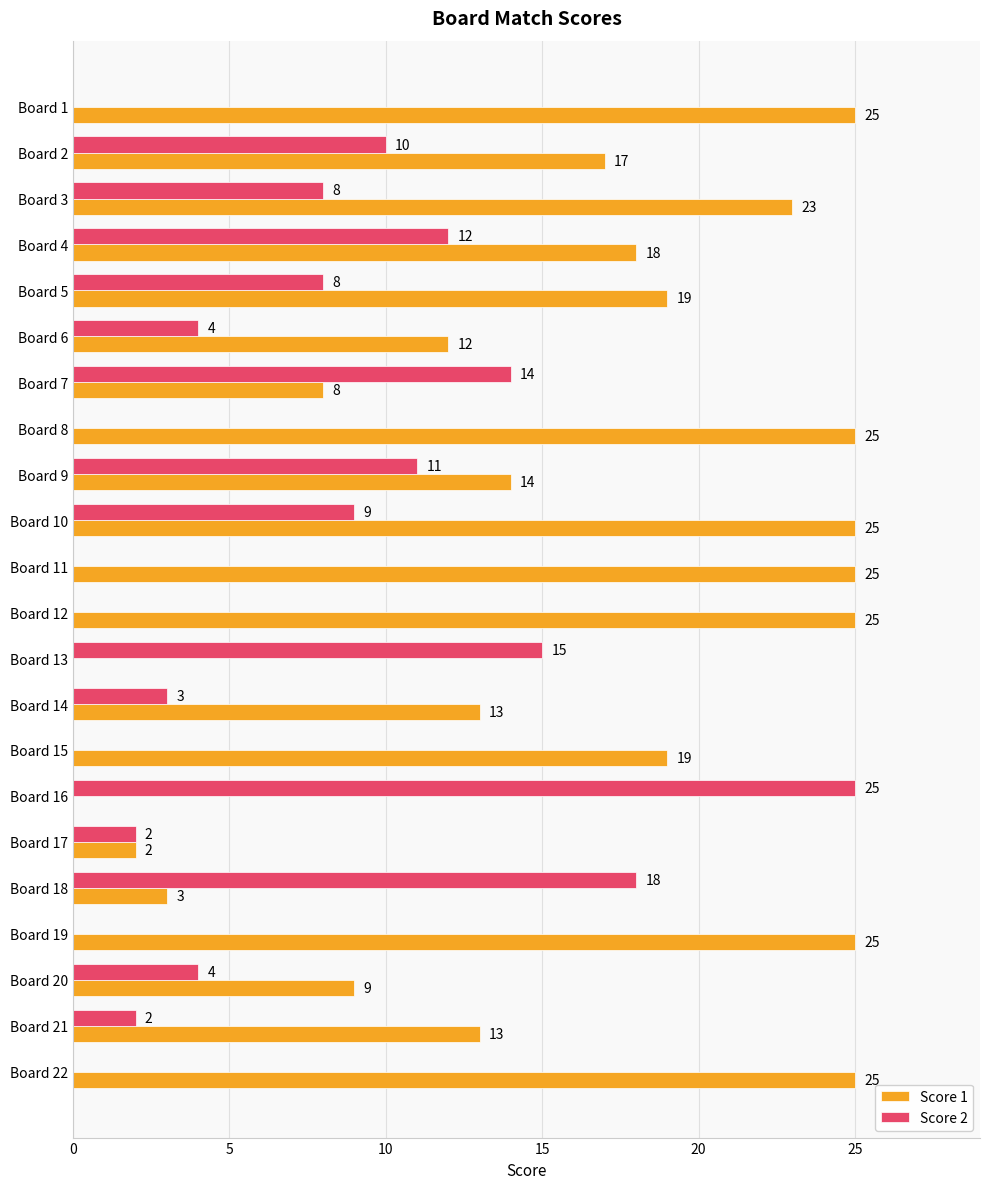

At which category is the sum across all series the highest?

Board 10